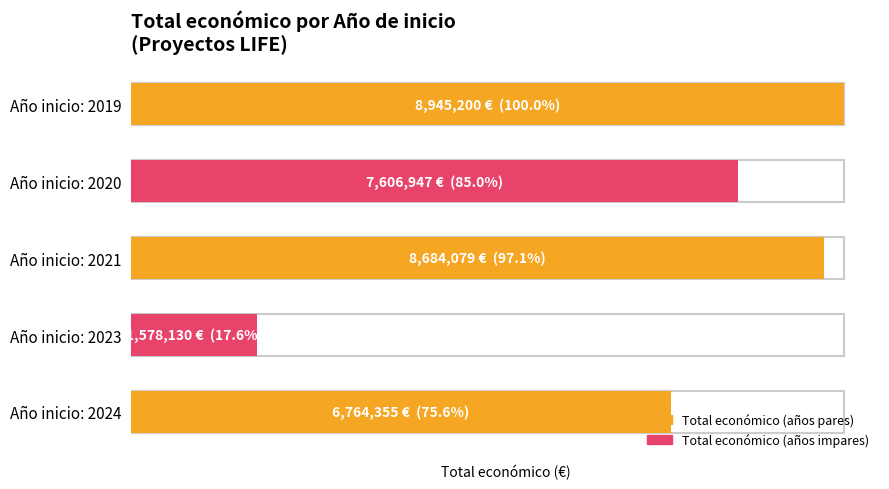

Between 2023 and 2020, which is larger?

2020